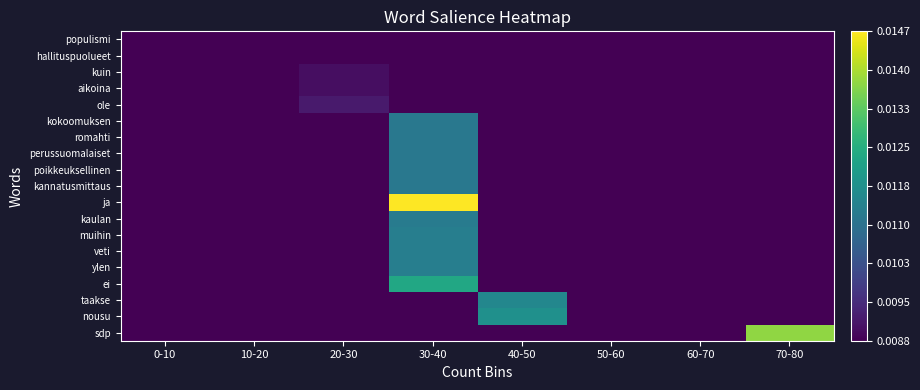

What is the total value across all series at 50-60?

0.2